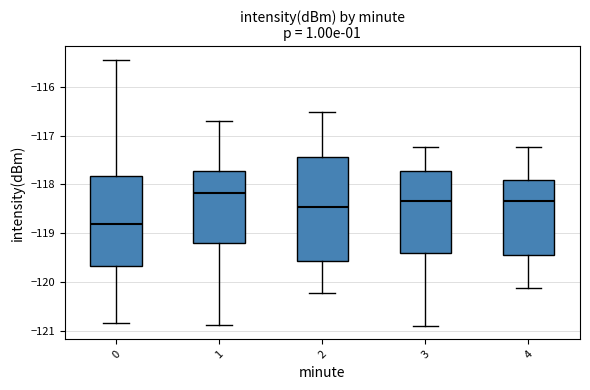

Reading left to right, transcribe this box plot: for each box, give where its median line is, the range the box spans, and where its two whiskers end, as read against the y-axis. The values are not printed on the chart, so give them approximately, as read against the axis.

0: median -118.8, box -119.7 to -117.8, whiskers -120.8 to -115.4
1: median -118.2, box -119.2 to -117.7, whiskers -120.9 to -116.7
2: median -118.5, box -119.6 to -117.4, whiskers -120.2 to -116.5
3: median -118.3, box -119.4 to -117.7, whiskers -120.9 to -117.2
4: median -118.3, box -119.5 to -117.9, whiskers -120.1 to -117.2